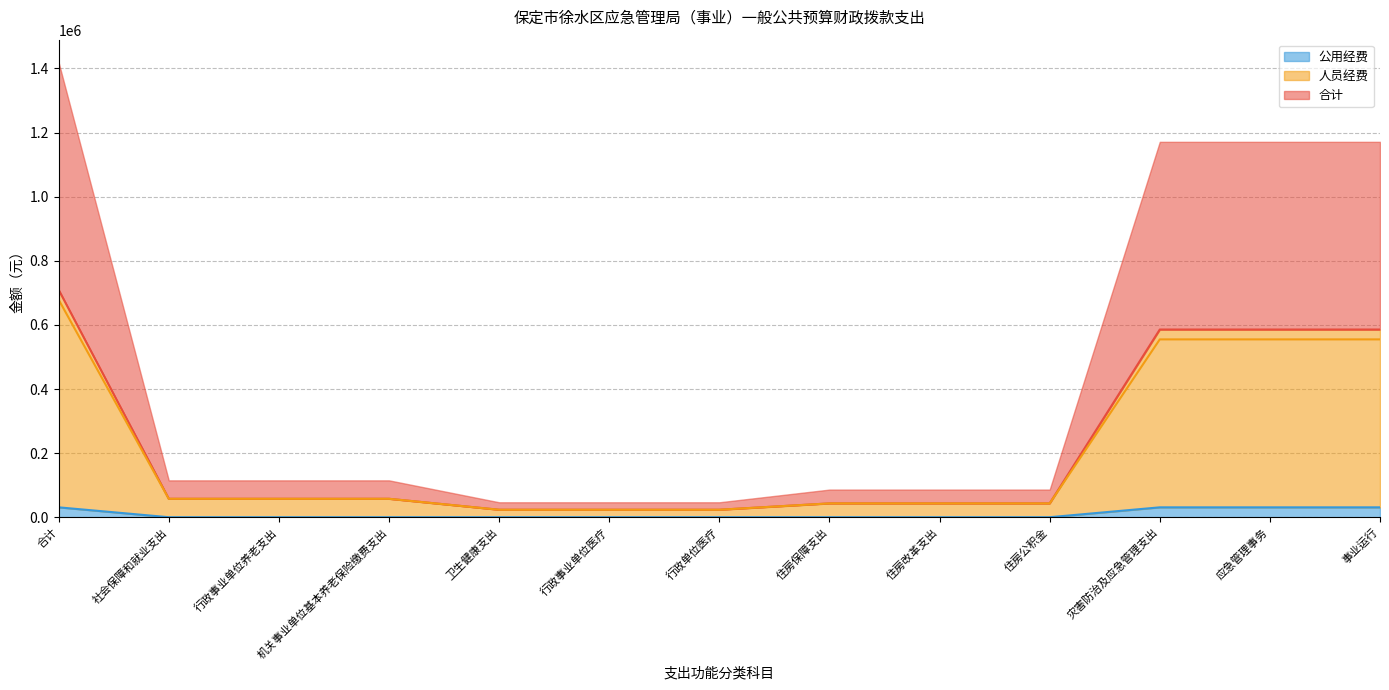

What is the spread (max minus min) of values at 住房保障支出?

43100